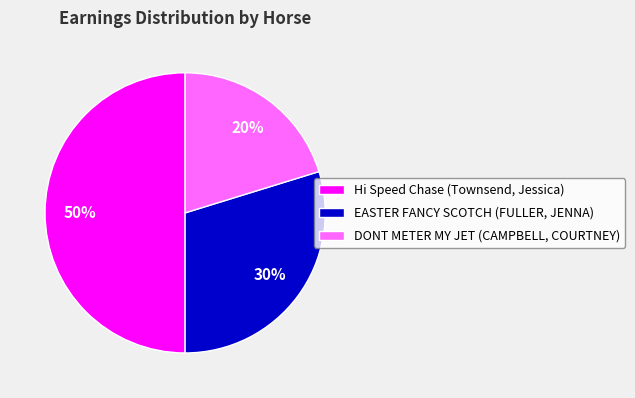

Is it true that Hi Speed Chase (Townsend, Jessica) is 63% of the pie?

False